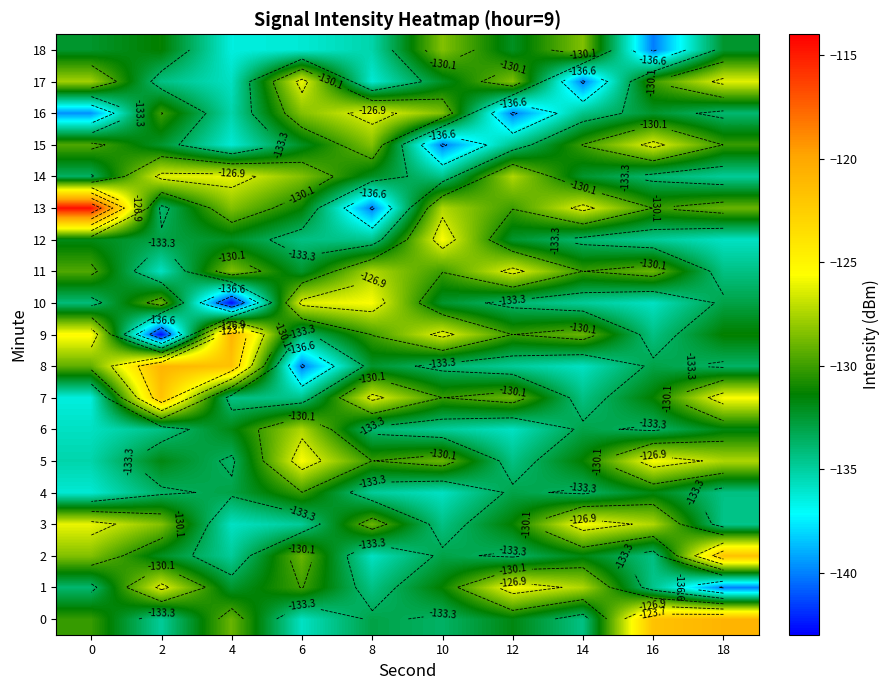

Which series has the largest total across all categories?

13